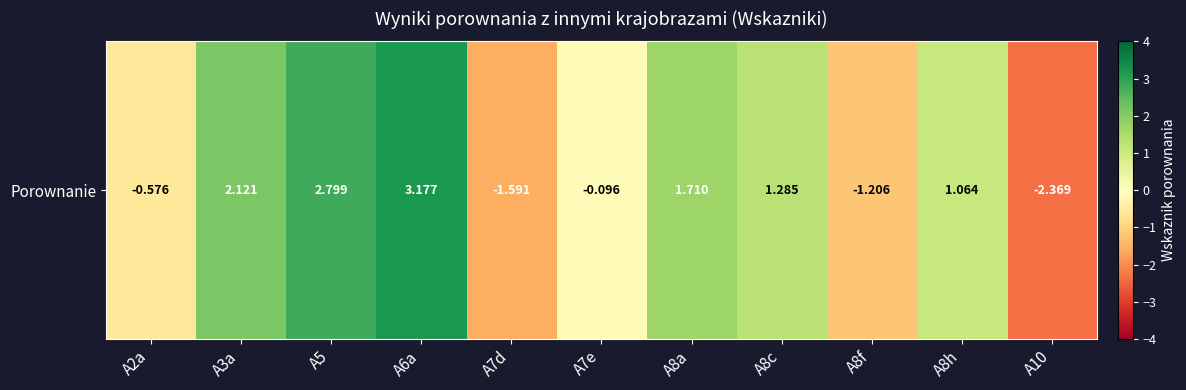

What is the greatest value displayed?

3.2